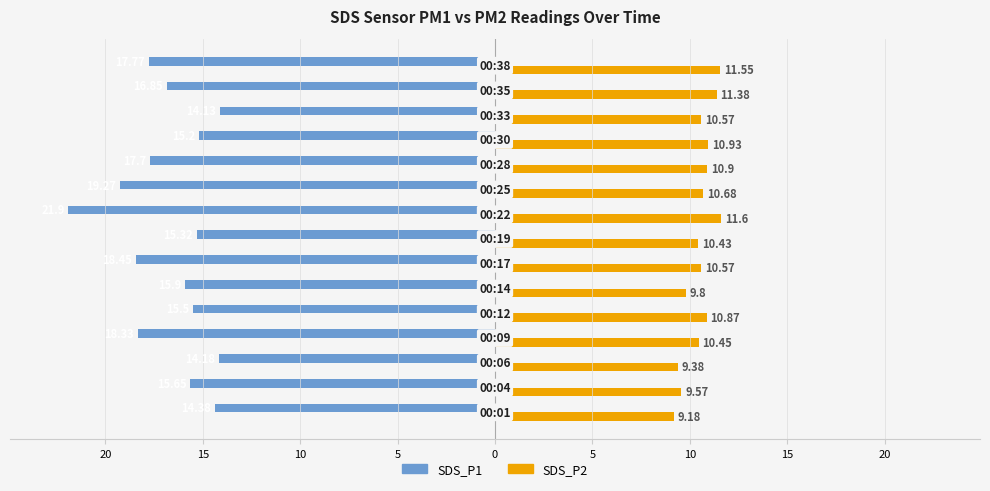

What are all the series names shown in the legend?

SDS_P1, SDS_P2